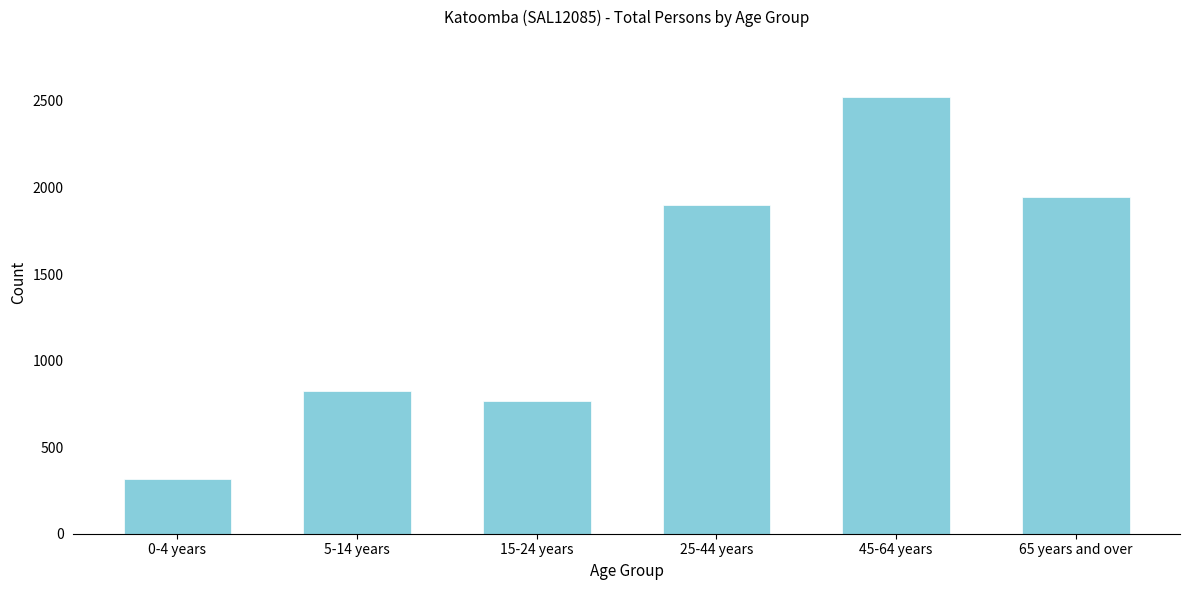

Reading right to left, extract all data points from this chart.

65 years and over=1947	45-64 years=2522	25-44 years=1896	15-24 years=769	5-14 years=826	0-4 years=316